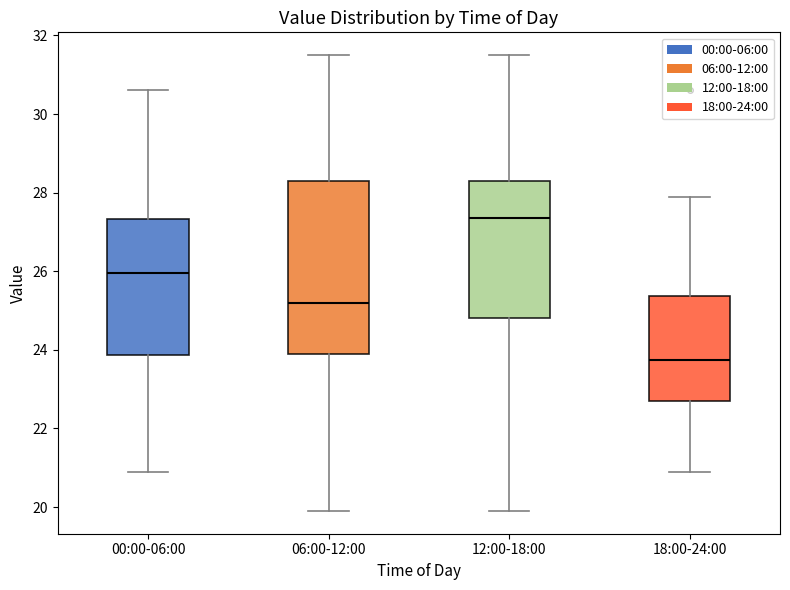

Reading left to right, read every box against the y-axis: the position of its median line, the range the box covers, and the ends of its whiskers. The values are not printed on the chart, so give them approximately, as read against the axis.

00:00-06:00: median 26.0, box 23.8 to 27.4, whiskers 21.0 to 30.6
06:00-12:00: median 25.2, box 24.0 to 28.4, whiskers 20.0 to 31.6
12:00-18:00: median 27.4, box 24.8 to 28.4, whiskers 20.0 to 31.6
18:00-24:00: median 23.8, box 22.8 to 25.4, whiskers 21.0 to 28.0